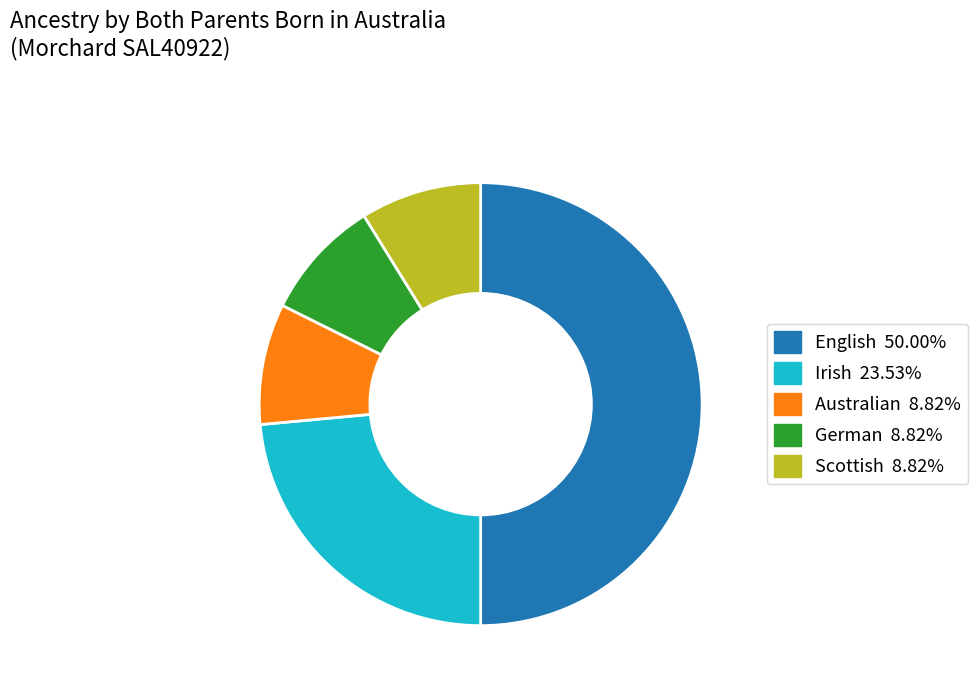

Combined, do Irish and Australian account for over 50%?

No